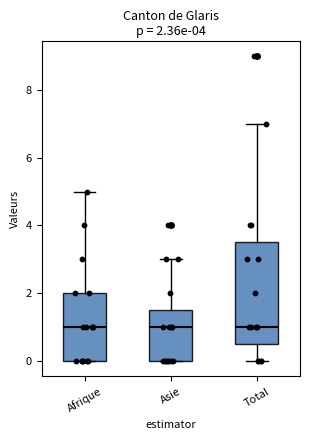

Which box is the tallest, from its lower edge to its upper edge?

Total